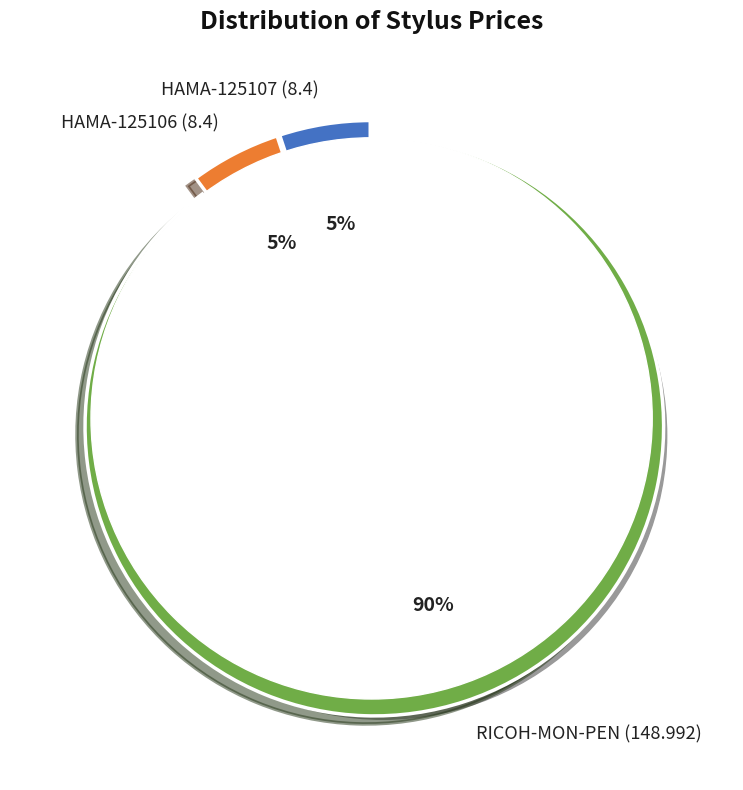

Count the number of slices in the pie.

3